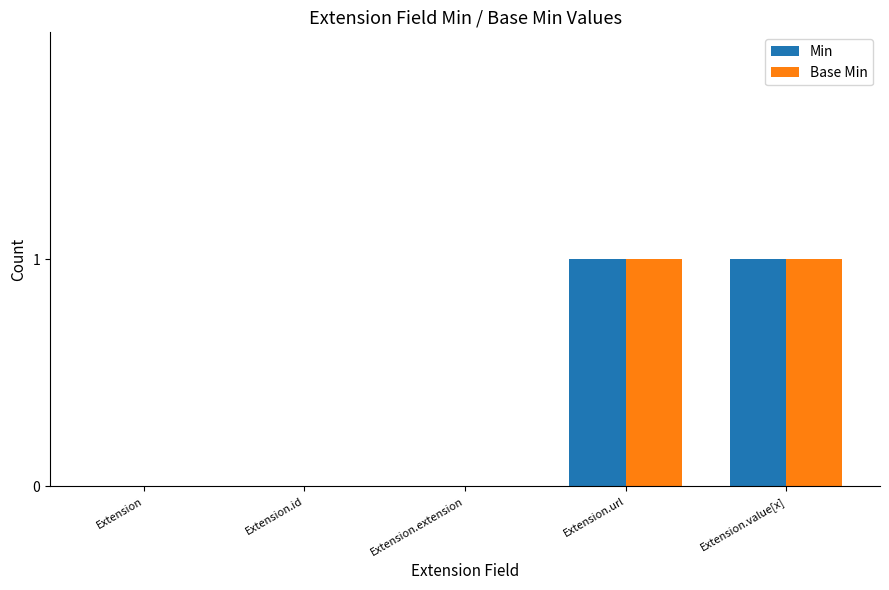

What is the sum of all Base Min values?

2